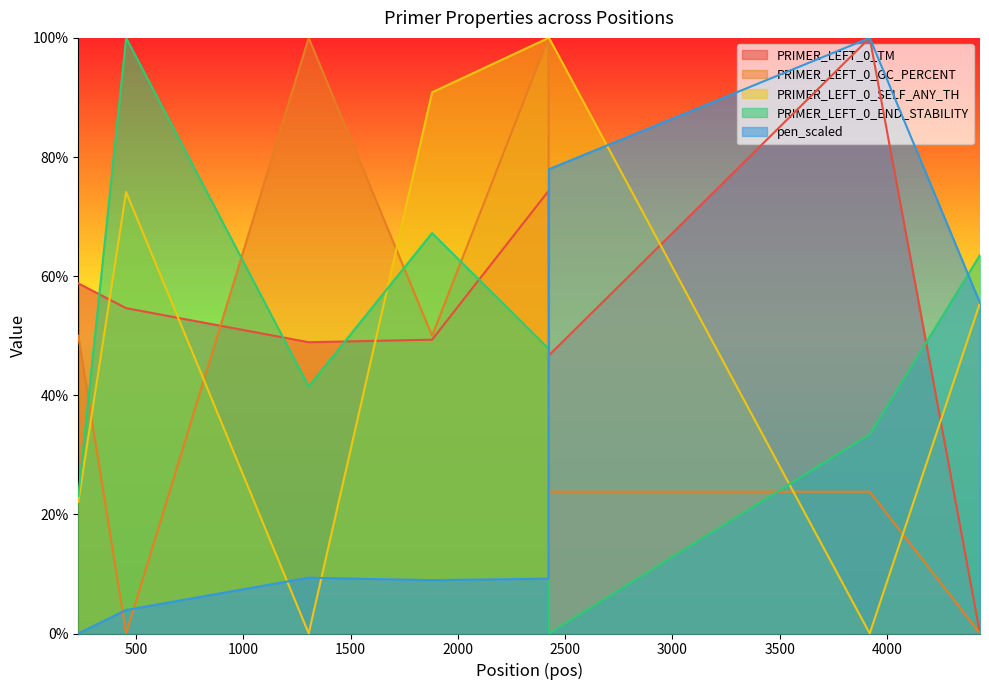

What is the difference between the second highest and second lowest values in the PRIMER_LEFT_0_GC_PERCENT series?

100.0